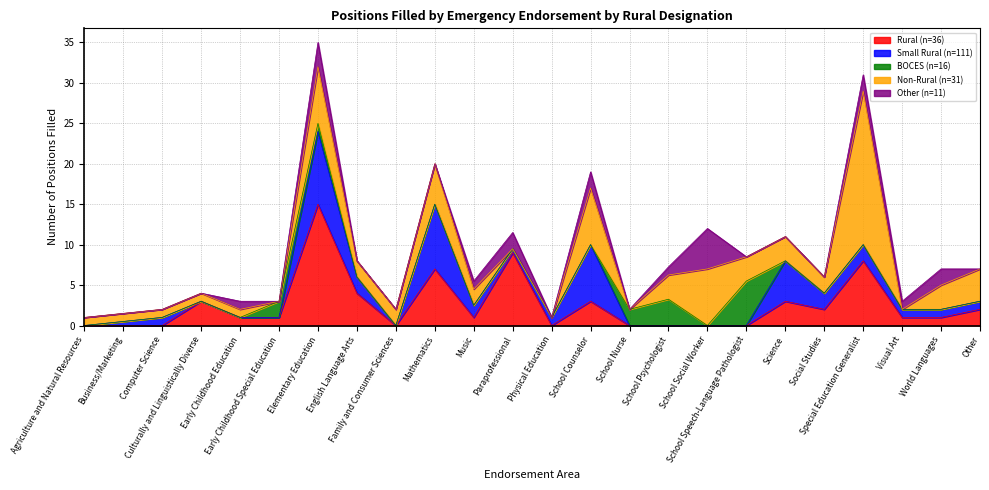

Which series has the largest range (max minus min)?

Non-Rural (n=31)